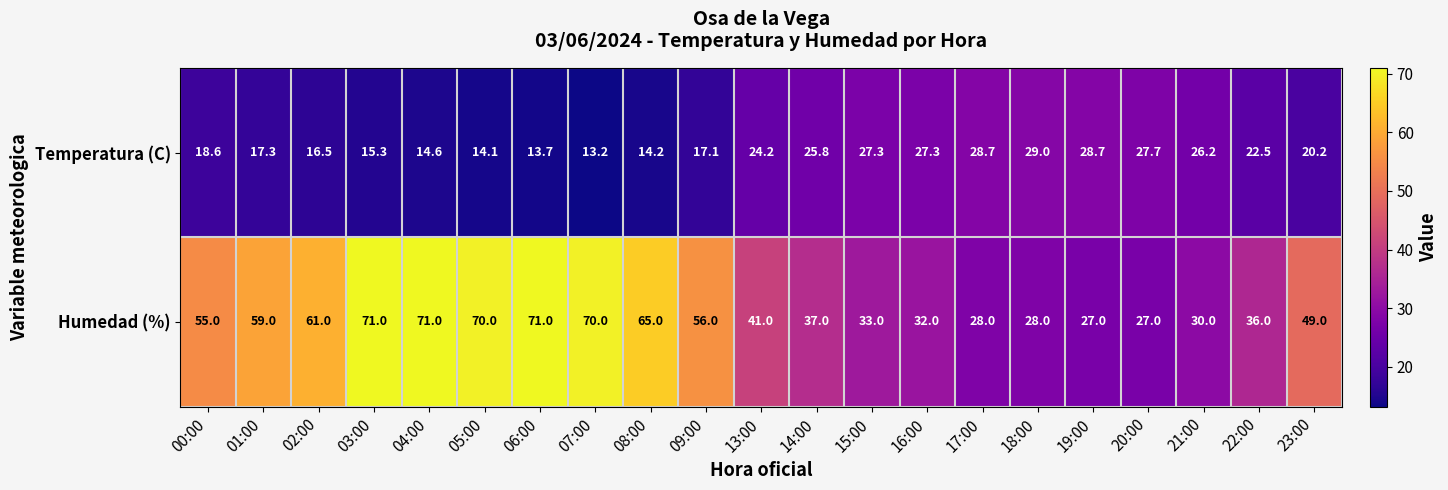

What is the difference between the Temperatura (C) values at 01:00 and 23:00?

2.9